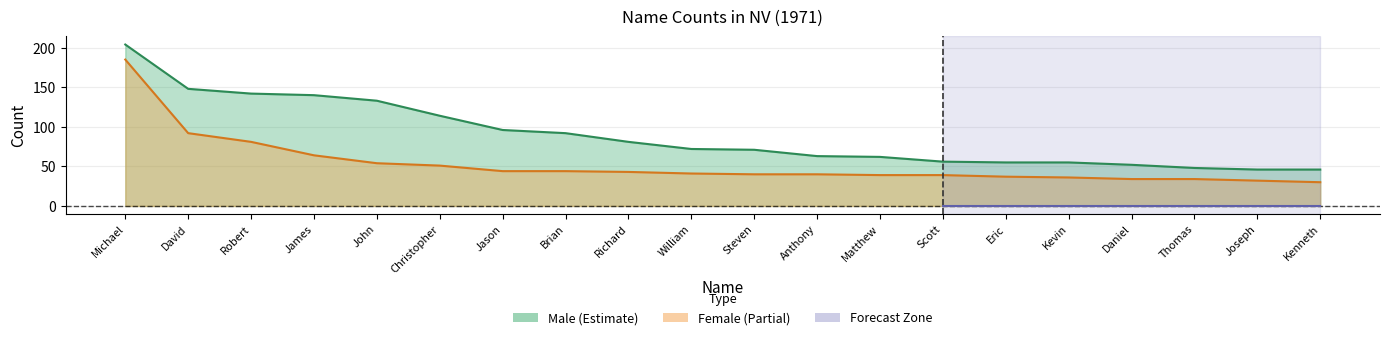

Reading left to right, extract all data points from this chart.

Male: Michael=204	David=148	Robert=142	James=140	John=133	Christopher=114	Jason=96	Brian=92	Richard=81	William=72	Steven=71	Anthony=63	Matthew=62	Scott=56	Eric=55	Kevin=55	Daniel=52	Thomas=48	Joseph=46	Kenneth=46
Female: Michael=185	David=92	Robert=81	James=64	John=54	Christopher=51	Jason=44	Brian=44	Richard=43	William=41	Steven=40	Anthony=40	Matthew=39	Scott=39	Eric=37	Kevin=36	Daniel=34	Thomas=34	Joseph=32	Kenneth=30